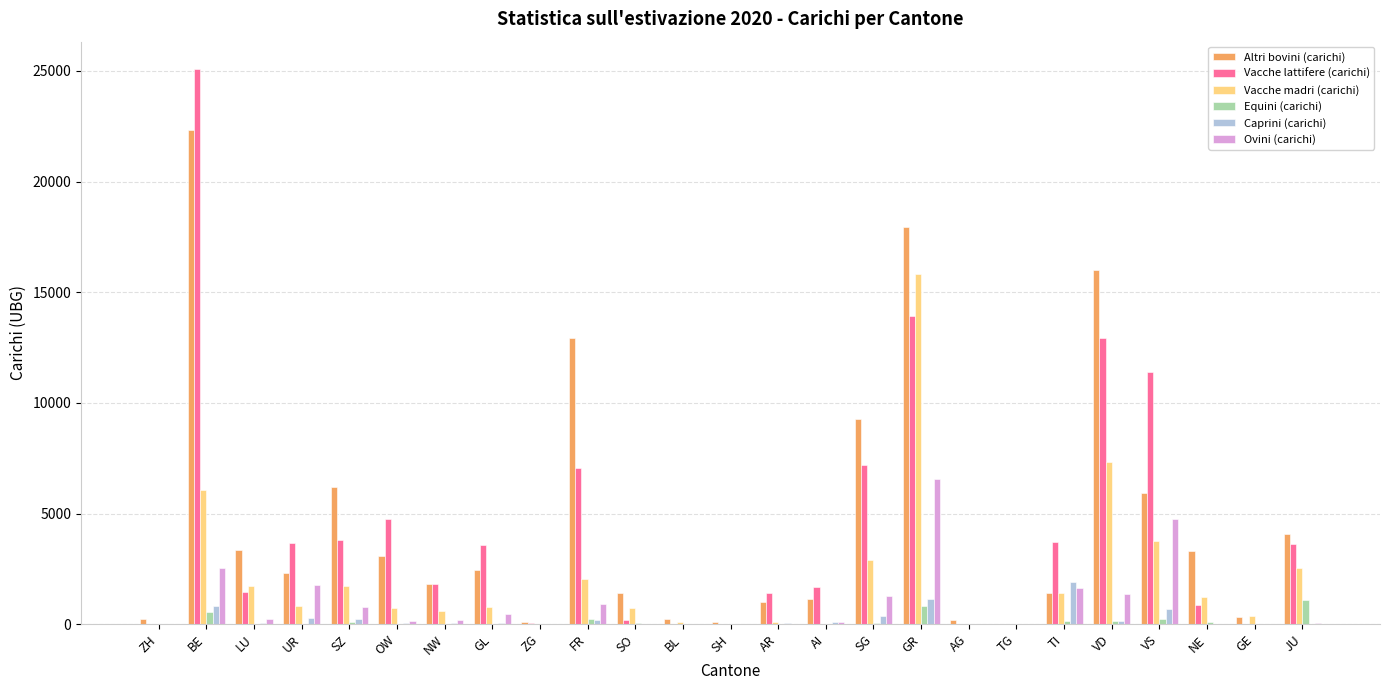

Which series changed the most between FR and SH?

Altri bovini (carichi)